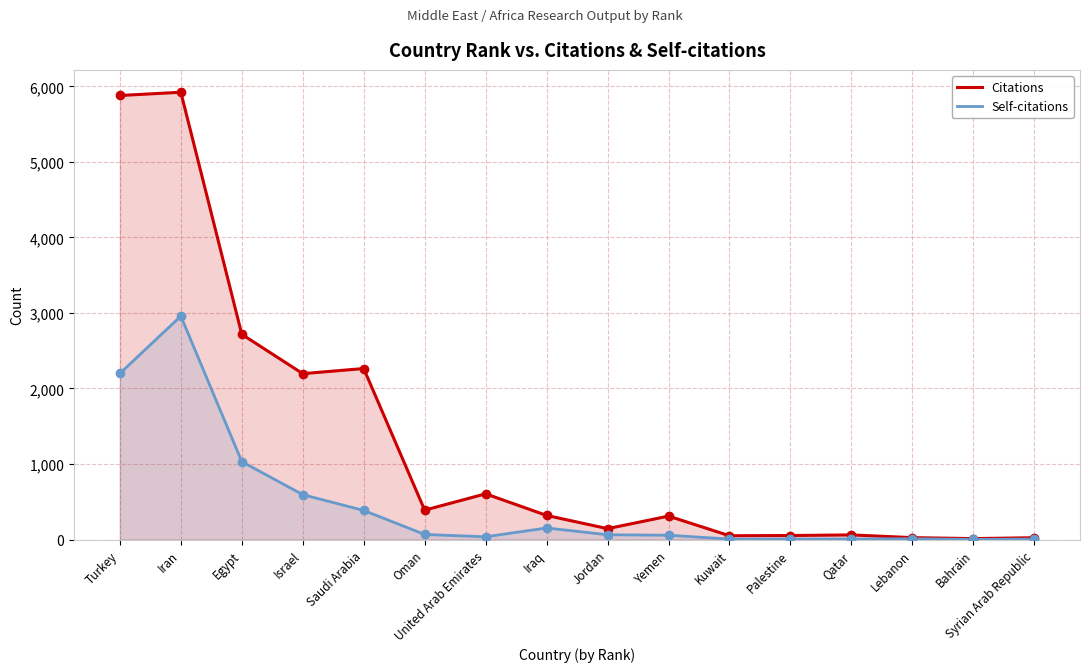

Which series has the largest total across all categories?

Citations